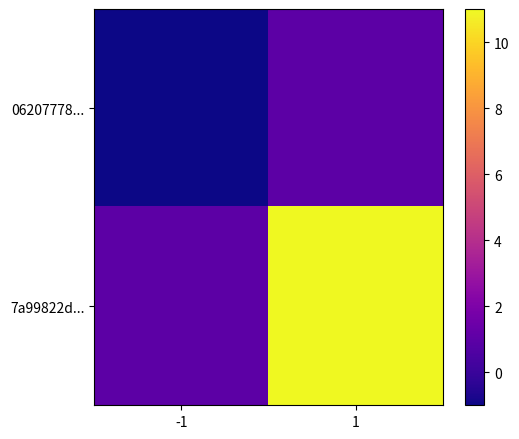

Which has a higher value, -1 or 1?

1